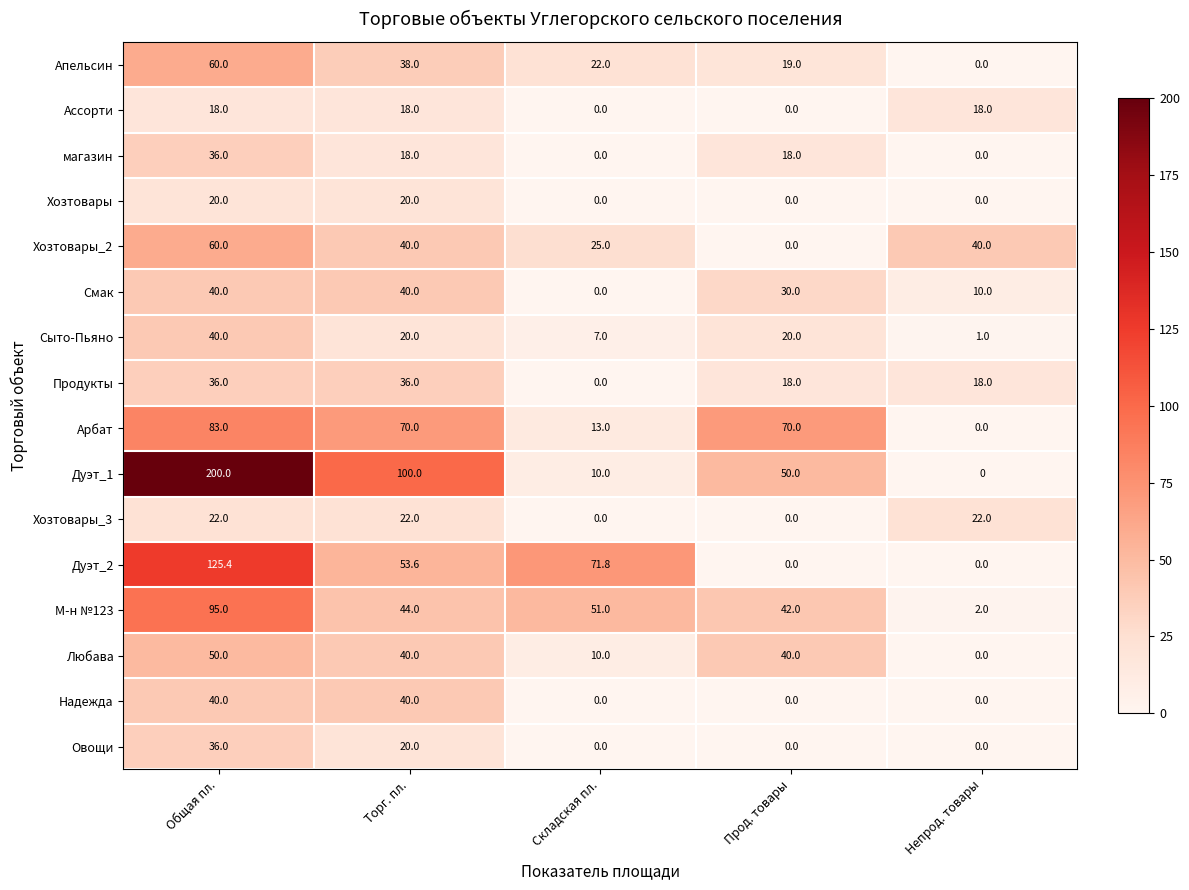

How many data points in Хозтовары_3 are less than 22?

2